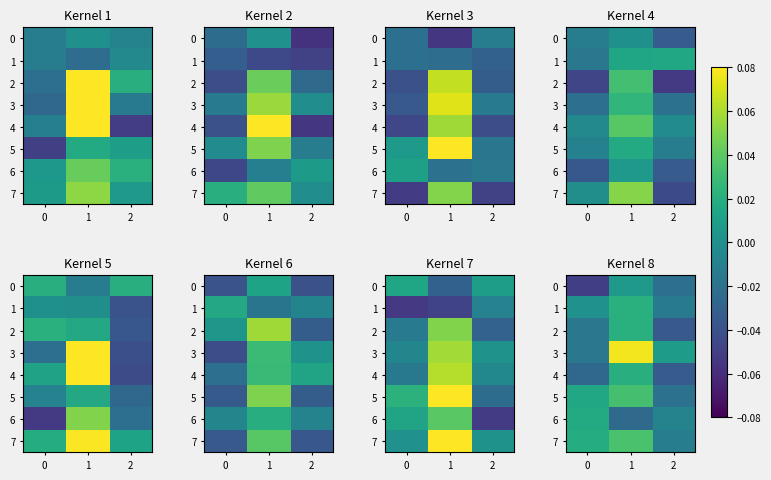

Is it true that 7 equals 0.0 at 0?

False